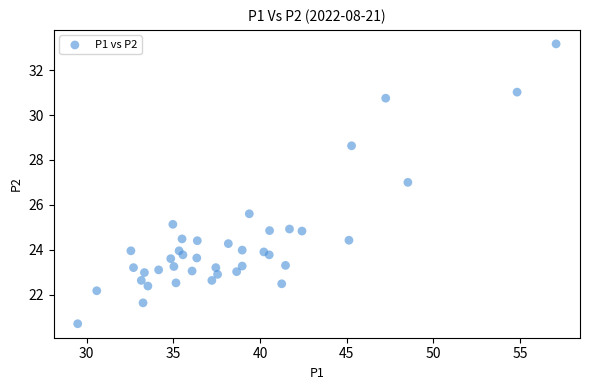

What Y value in the scatter plot is closest to 26?

25.6